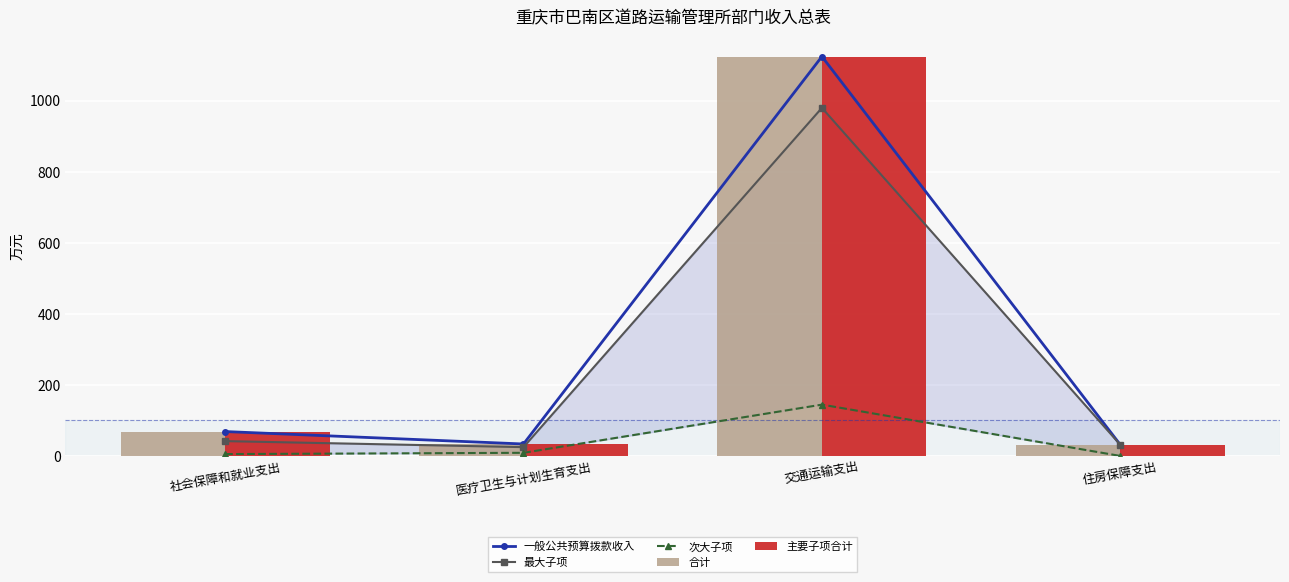

Which series has the largest range (max minus min)?

一般公共预算拨款收入